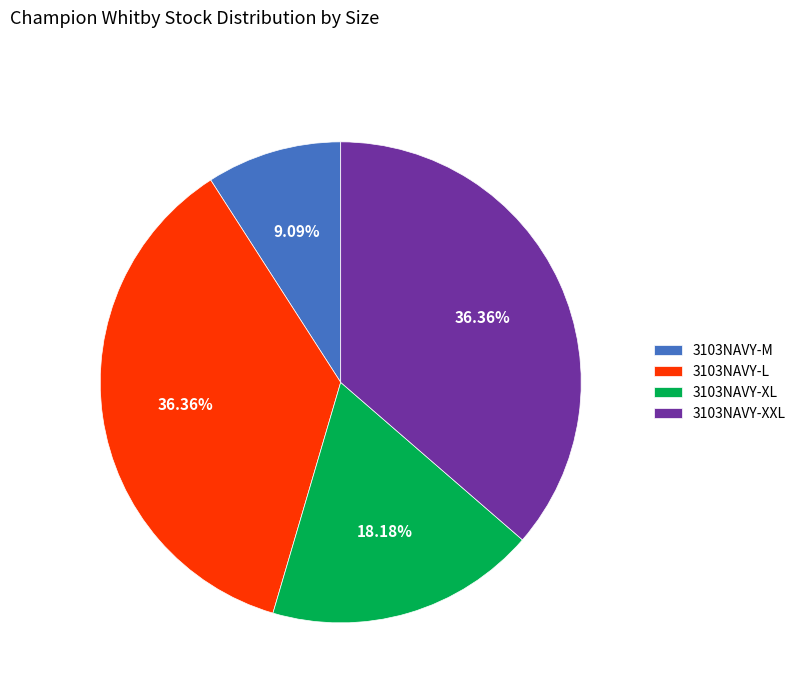

To the nearest percent, what is the average slice percentage?

25%